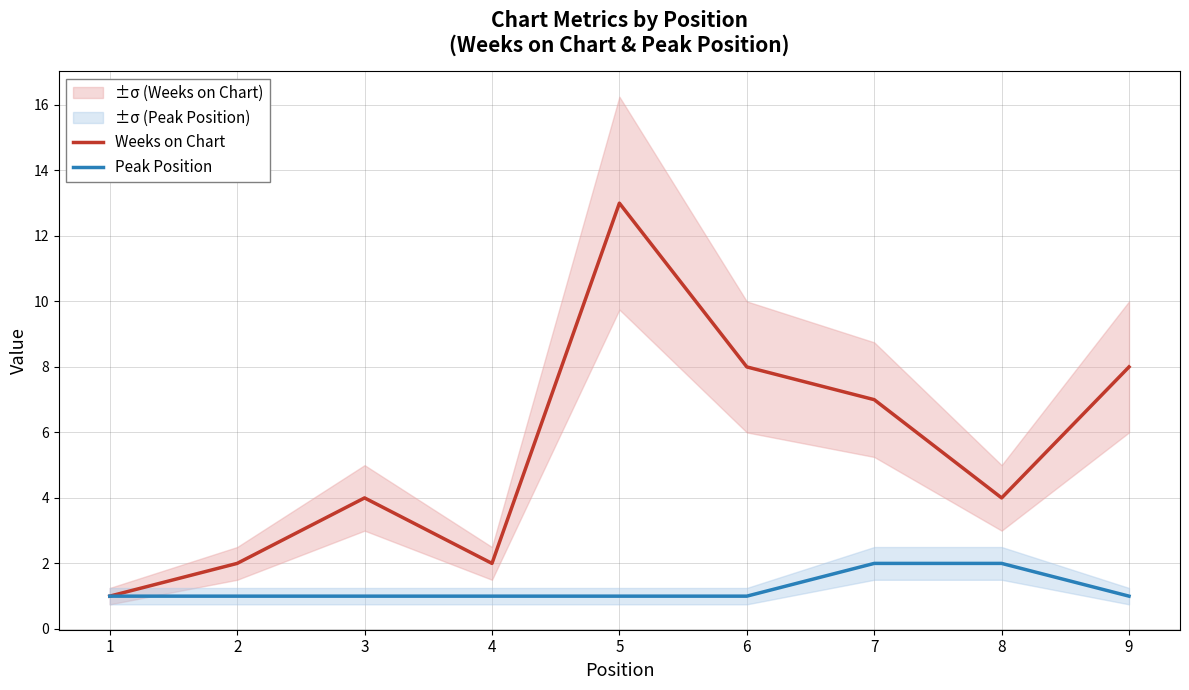

True or false: Weeks on Chart and Peak Position cross at least once.

False